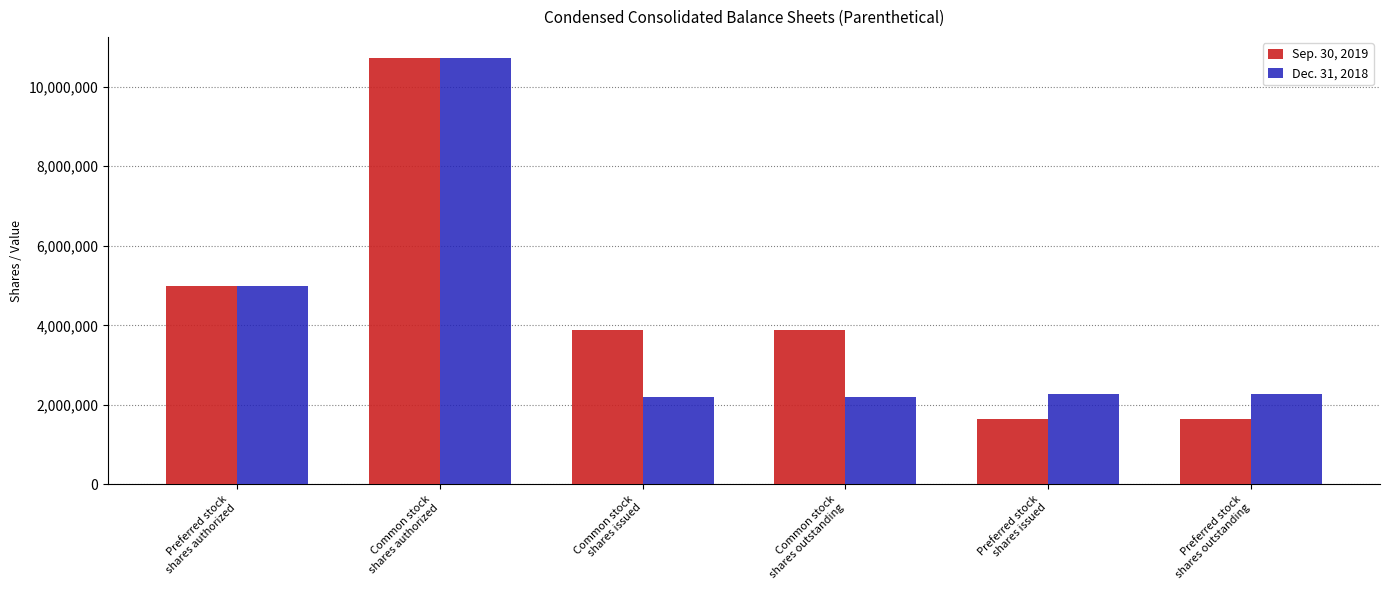

What are all the series names shown in the legend?

Sep. 30, 2019, Dec. 31, 2018